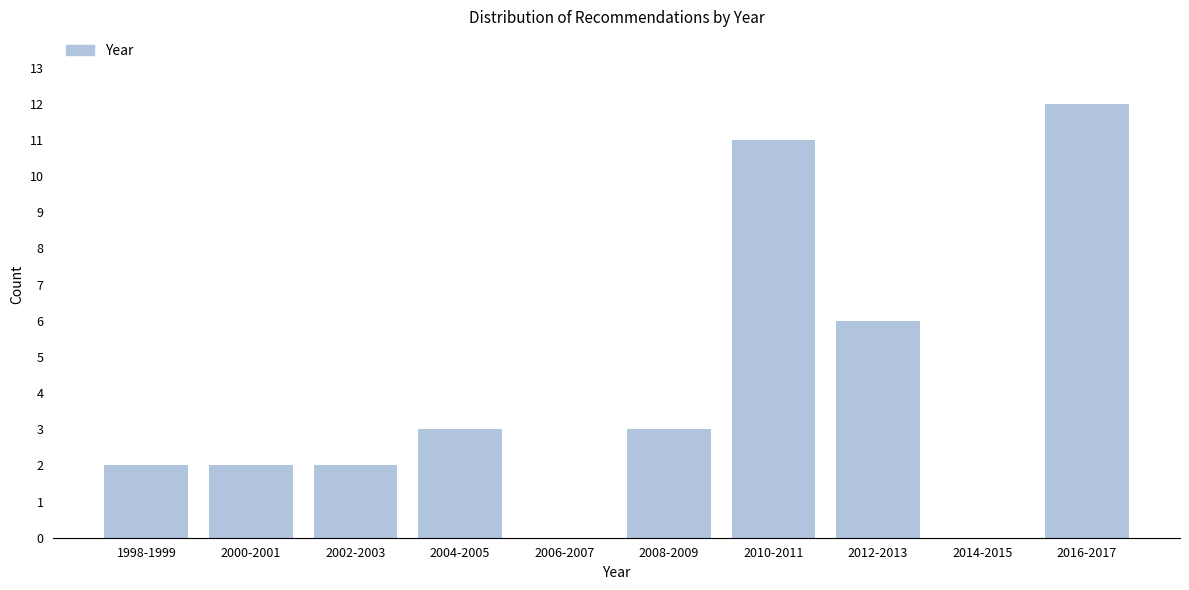

Reading right to left, list all the values displayed in this chart.

2016-2017=12	2014-2015=0	2012-2013=6	2010-2011=11	2008-2009=3	2006-2007=0	2004-2005=3	2002-2003=2	2000-2001=2	1998-1999=2